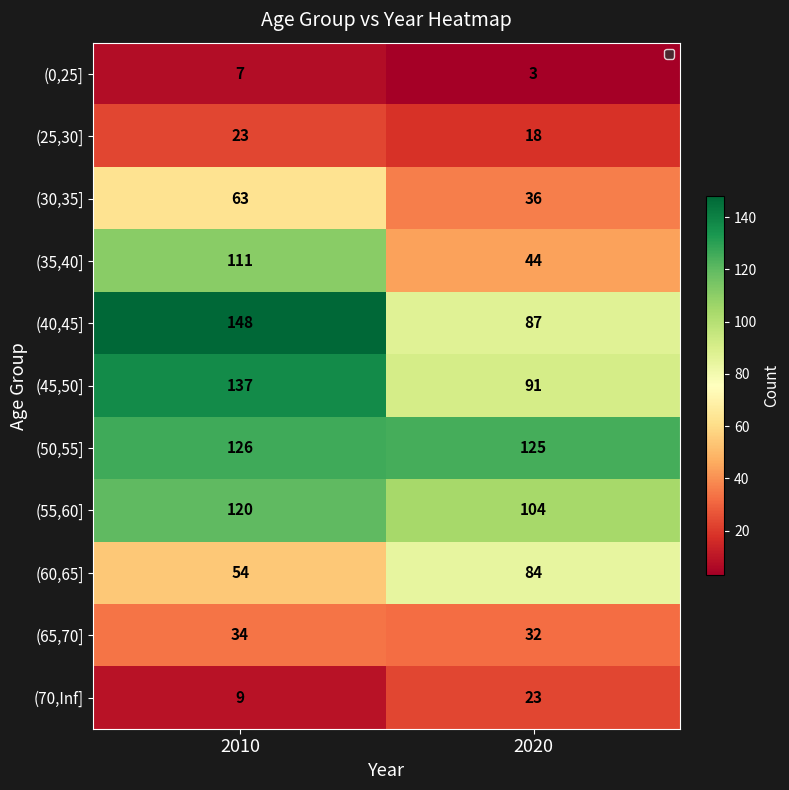

Is it true that (60,65] equals 86 at 2010?

False